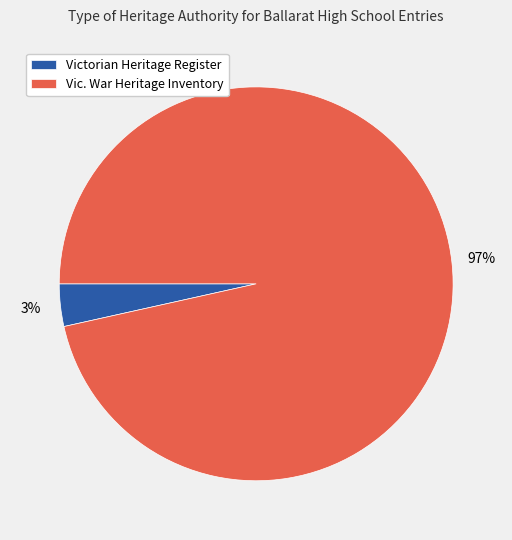

What is the largest slice in the pie chart?

Vic. War Heritage Inventory